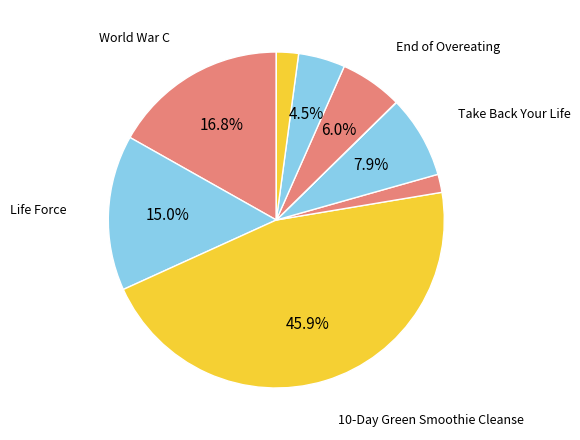

To the nearest percent, what is the difference between the largest and smallest slice percentages?

46%